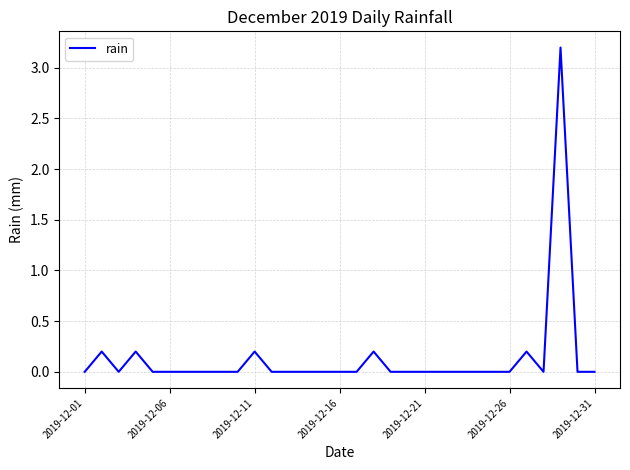

Does the chart display data point markers on the line(s)?

No